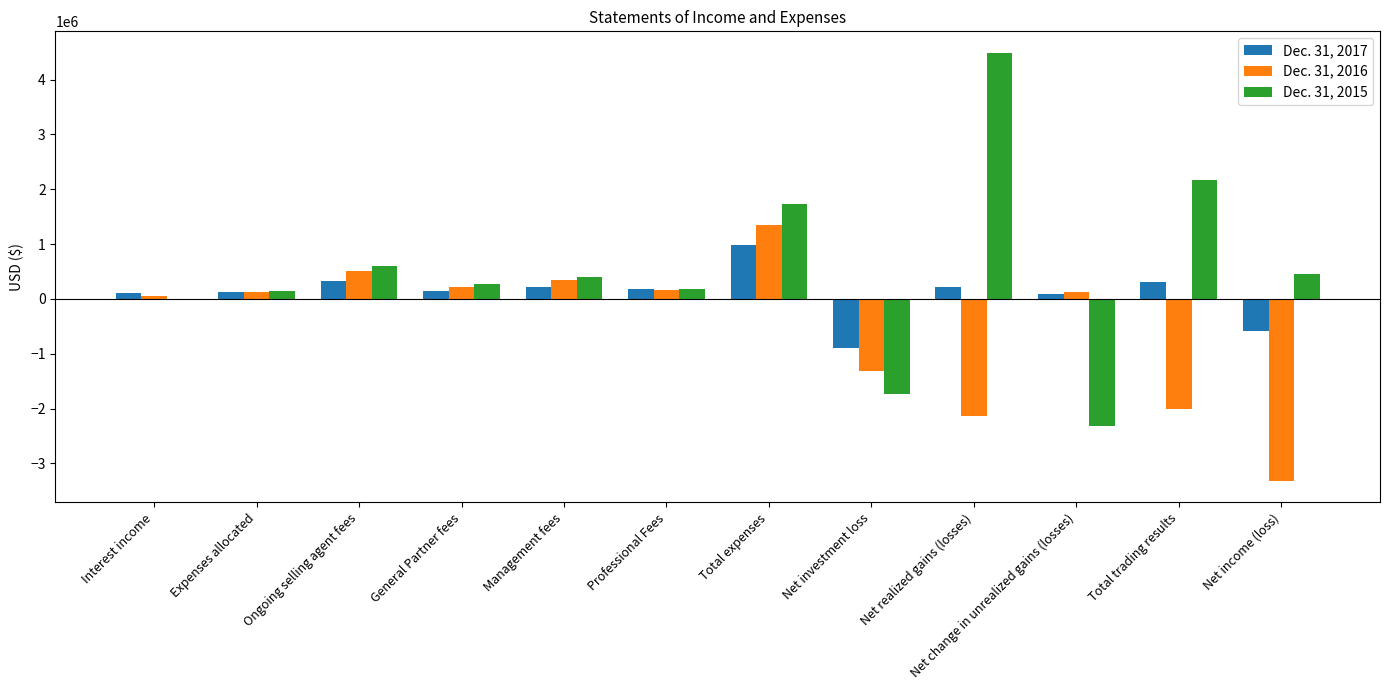

At which label does Dec. 31, 2016 reach its peak?

Total expenses